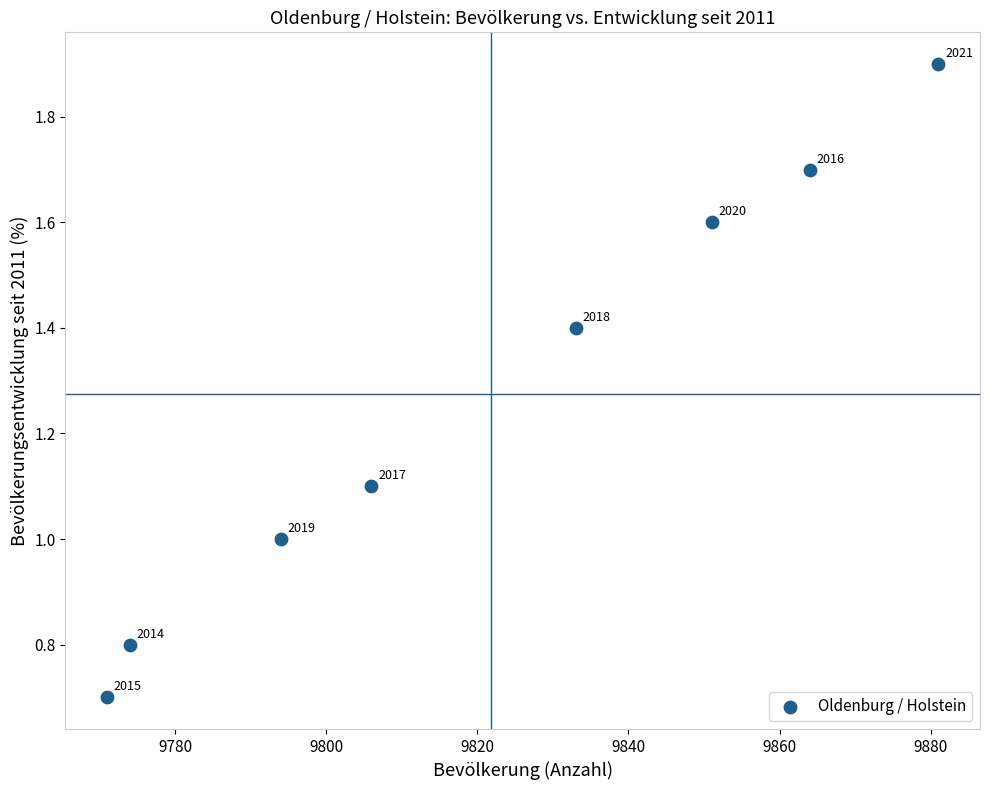

What Y value in the scatter plot is closest to 1?

1.0